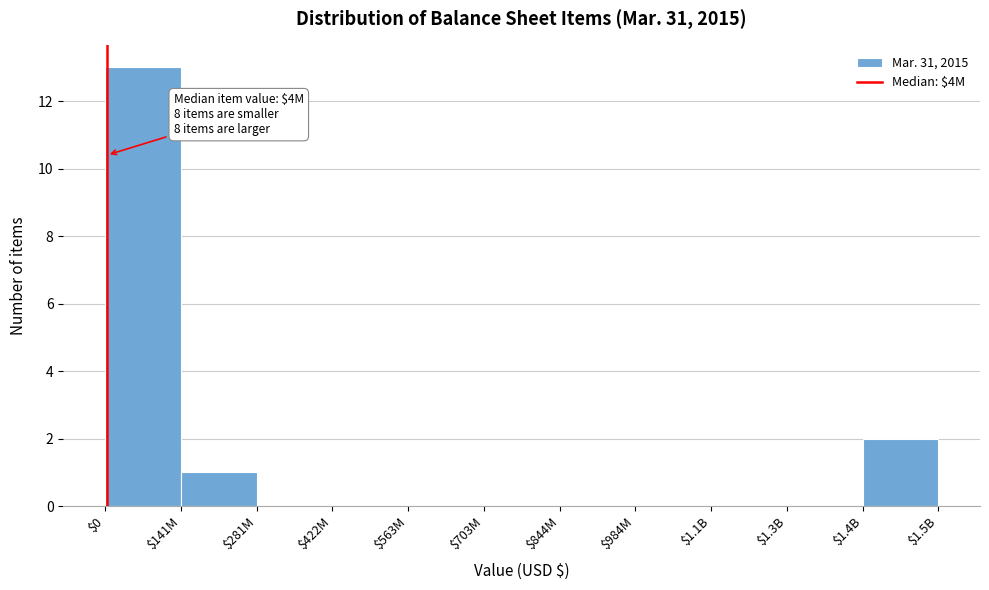

What is the greatest value displayed?

13